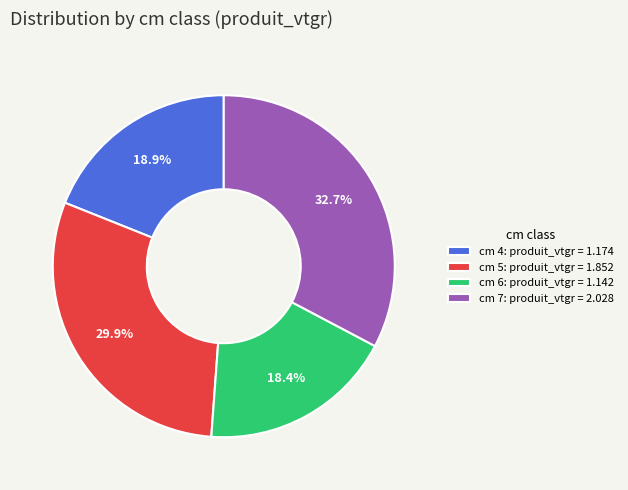

Rank the categories by value from highest to lowest.

cm 7: produit_vtgr = 2.028, cm 5: produit_vtgr = 1.852, cm 4: produit_vtgr = 1.174, cm 6: produit_vtgr = 1.142